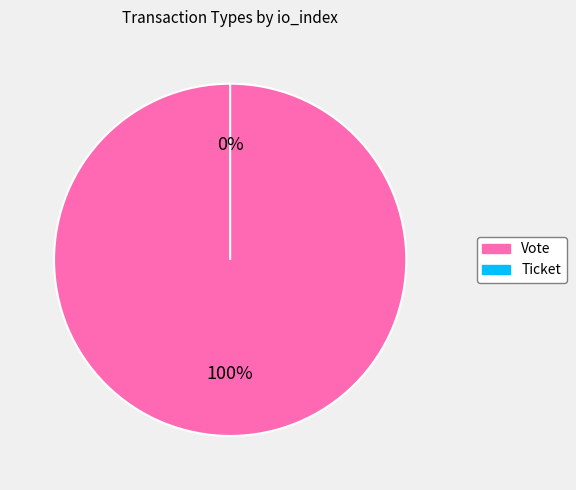

To the nearest percent, what percentage of the pie is Vote?

100%